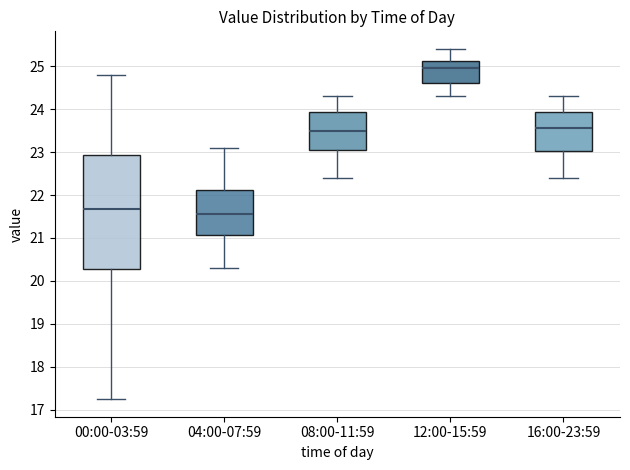

Comparing the boxes themselves (not the whiskers), which one is the tallest?

00:00-03:59